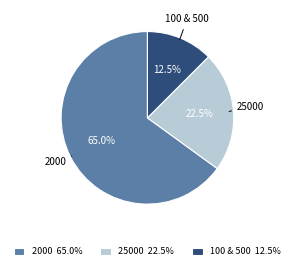

How many segments does this pie chart have?

3